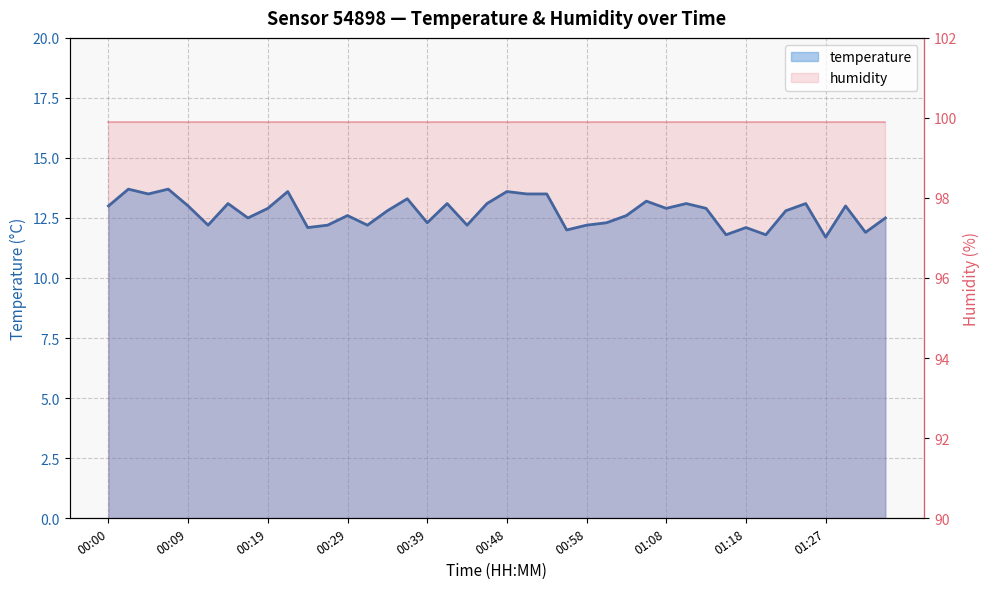

Reading right to left, extract all data points from this chart.

01:35=12.5	01:32=11.9	01:30=13.0	01:27=11.7	01:25=13.1	01:23=12.8	01:20=11.8	01:18=12.1	01:15=11.8	01:13=12.9	01:10=13.1	01:08=12.9	01:06=13.2	01:03=12.6	01:01=12.3	00:58=12.2	00:56=12.0	00:53=13.5	00:51=13.5	00:48=13.6	00:46=13.1	00:43=12.2	00:41=13.1	00:39=12.3	00:36=13.3	00:34=12.8	00:31=12.2	00:29=12.6	00:26=12.2	00:24=12.1	00:22=13.6	00:19=12.9	00:17=12.5	00:14=13.1	00:12=12.2	00:09=13.0	00:07=13.7	00:04=13.5	00:02=13.7	00:00=13.0